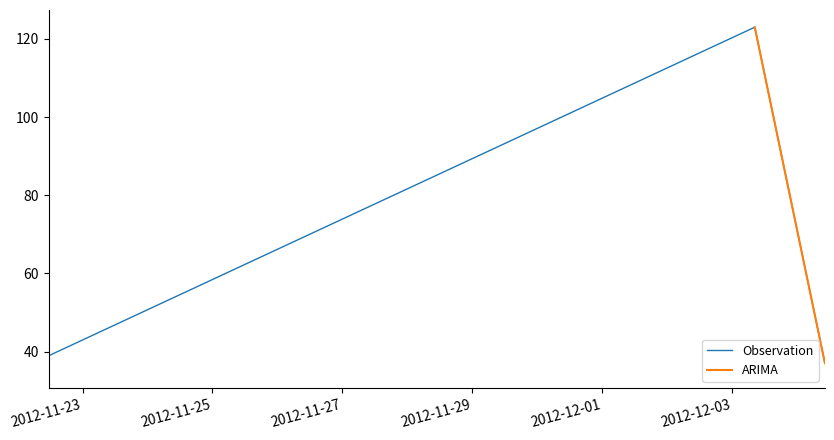

Where is the first local minimum?

2012-11-22 11:40:46